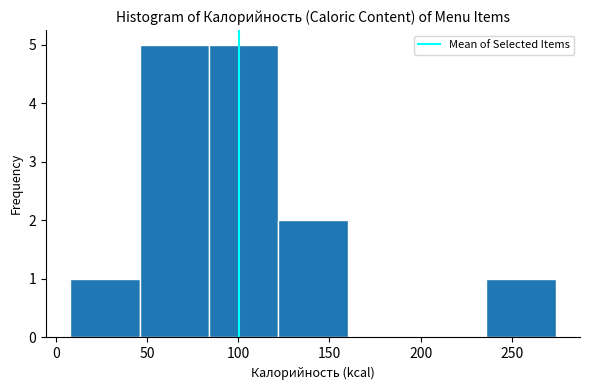

Reading left to right, list every bar in this chart as the range it spans on the x-axis followed by its height. Neither the bar edges nor the heights are printed on the chart, so give them approximately, as read against the axes.

8 to 46: 1
46 to 84: 5
84 to 122: 5
122 to 160: 2
160 to 198: 0
198 to 236: 0
236 to 274: 1